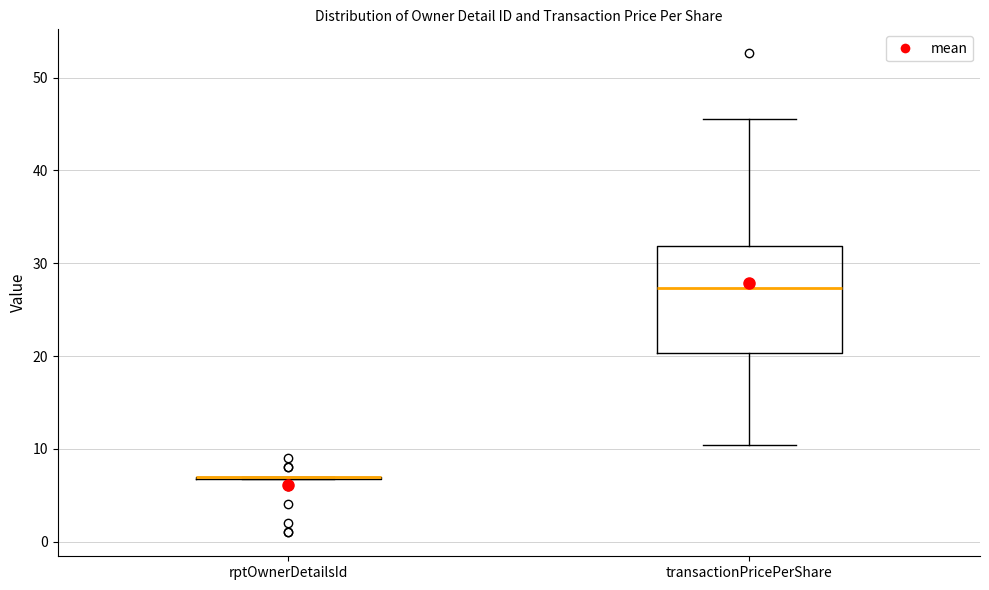

Reading left to right, read every box against the y-axis: the position of its median line, the range the box covers, and the ends of its whiskers. The values are not printed on the chart, so give them approximately, as read against the axis.

rptOwnerDetailsId: box collapsed to a line at 7, whiskers 7 to 7
transactionPricePerShare: median 27, box 20 to 32, whiskers 10 to 46